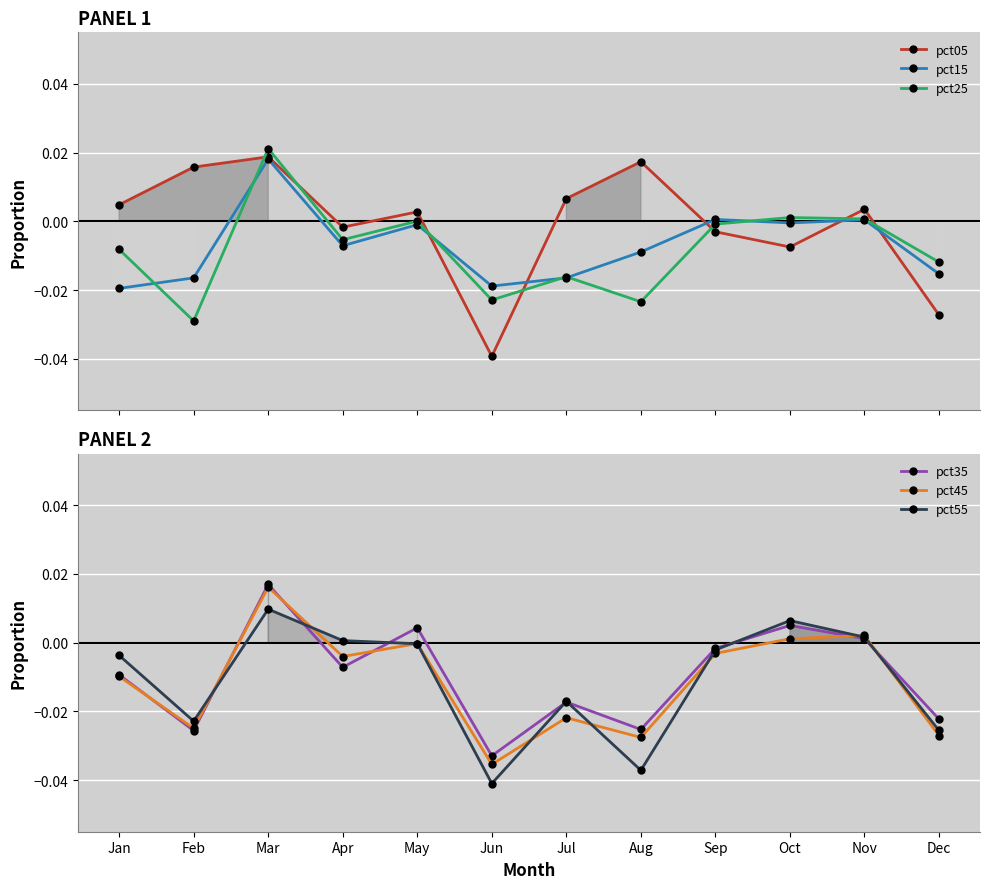

Reading right to left, what are all the values shown in this chart?

pct05: -0.0	0.0	-0.0	-0.0	0.0	0.0	-0.0	0.0	-0.0	0.0	0.0	0.0
pct15: -0.0	0.0	-0.0	0.0	-0.0	-0.0	-0.0	-0.0	-0.0	0.0	-0.0	-0.0
pct25: -0.0	0.0	0.0	-0.0	-0.0	-0.0	-0.0	0.0	-0.0	0.0	-0.0	-0.0
pct35: -0.0	0.0	0.0	-0.0	-0.0	-0.0	-0.0	0.0	-0.0	0.0	-0.0	-0.0
pct45: -0.0	0.0	0.0	-0.0	-0.0	-0.0	-0.0	-0.0	-0.0	0.0	-0.0	-0.0
pct55: -0.0	0.0	0.0	-0.0	-0.0	-0.0	-0.0	-0.0	0.0	0.0	-0.0	-0.0